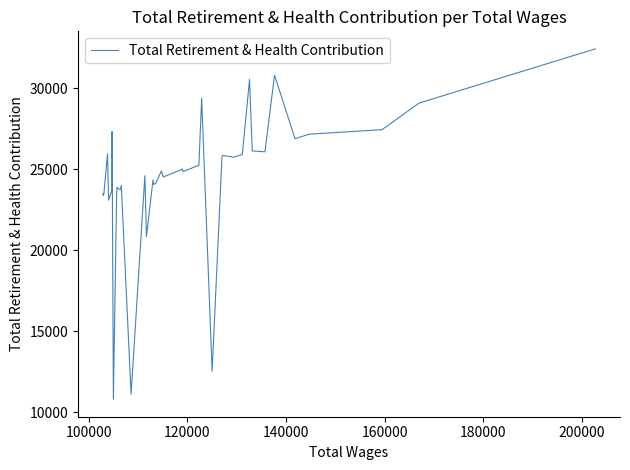

How many points are lower than both their immediate neighbors (excluding endpoints)?

13